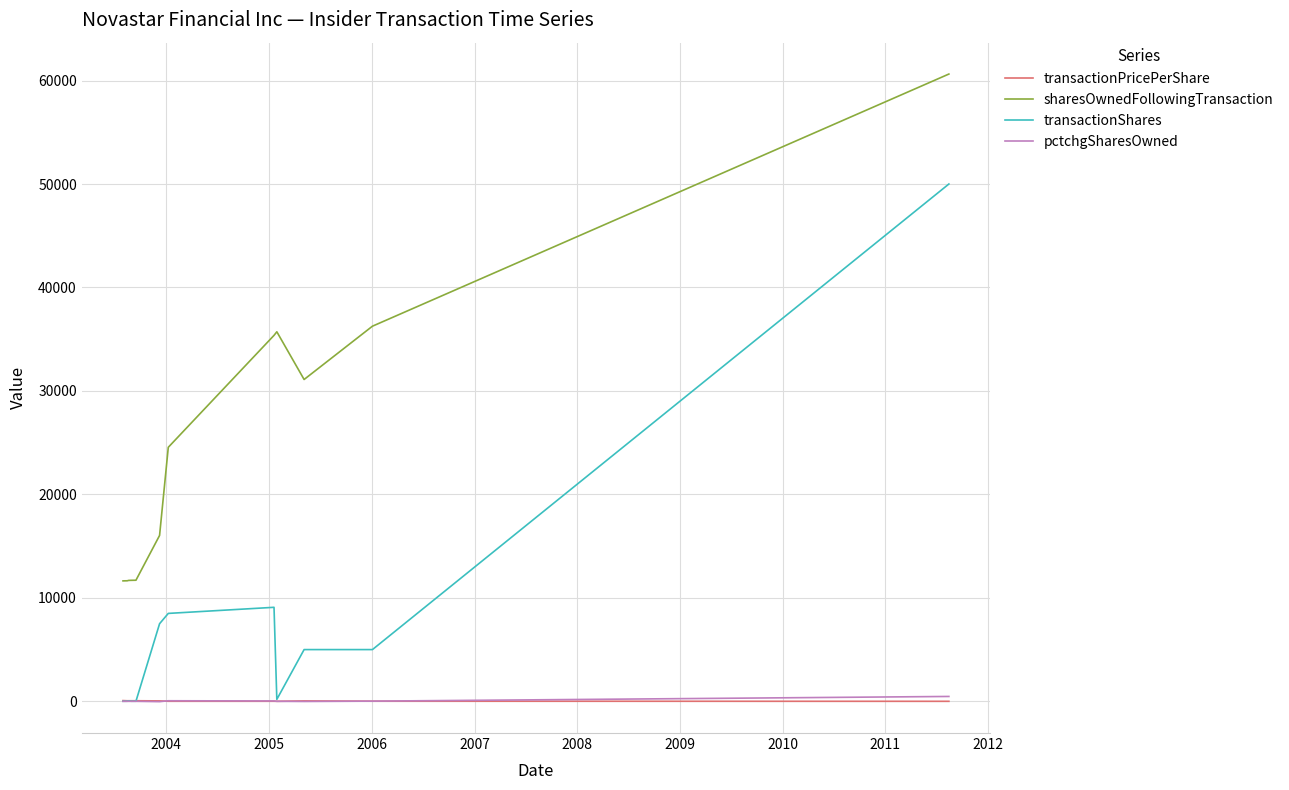

What is the maximum value for transactionShares?

50000.0